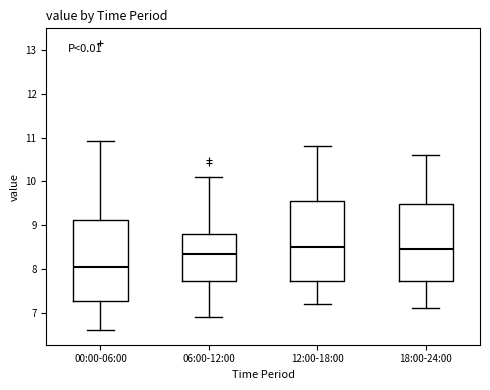

Reading left to right, read every box against the y-axis: the position of its median line, the range the box covers, and the ends of its whiskers. The values are not printed on the chart, so give them approximately, as read against the axis.

00:00-06:00: median 8.1, box 7.3 to 9.1, whiskers 6.6 to 10.9
06:00-12:00: median 8.3, box 7.7 to 8.8, whiskers 6.9 to 10.1
12:00-18:00: median 8.5, box 7.7 to 9.6, whiskers 7.2 to 10.8
18:00-24:00: median 8.5, box 7.7 to 9.5, whiskers 7.1 to 10.6